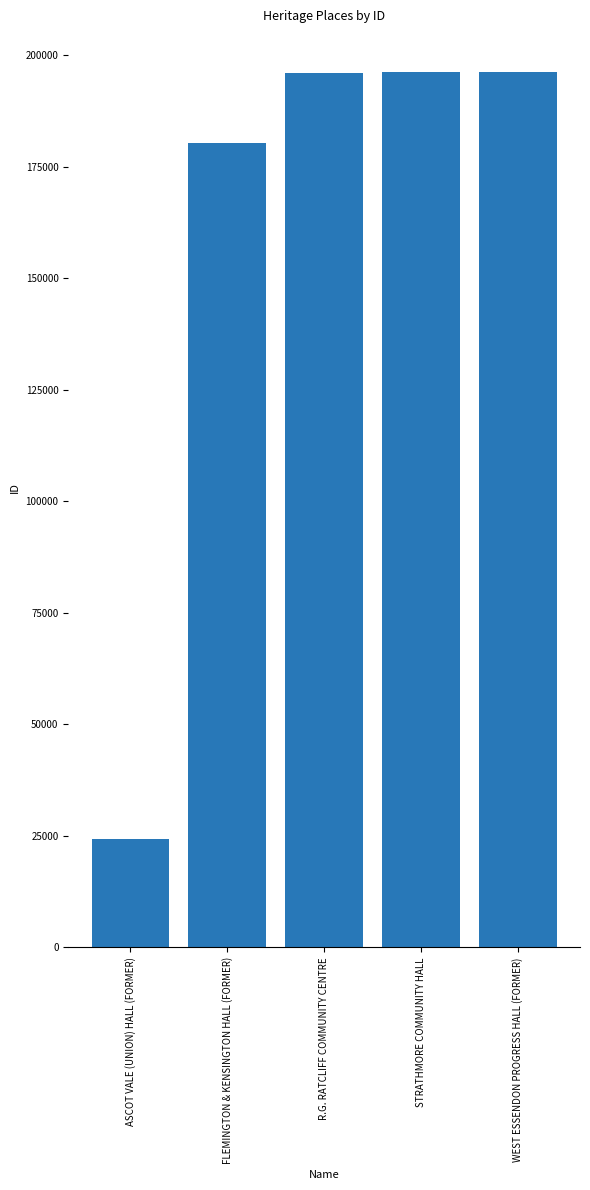

What position from the left is ASCOT VALE (UNION) HALL (FORMER)?

1